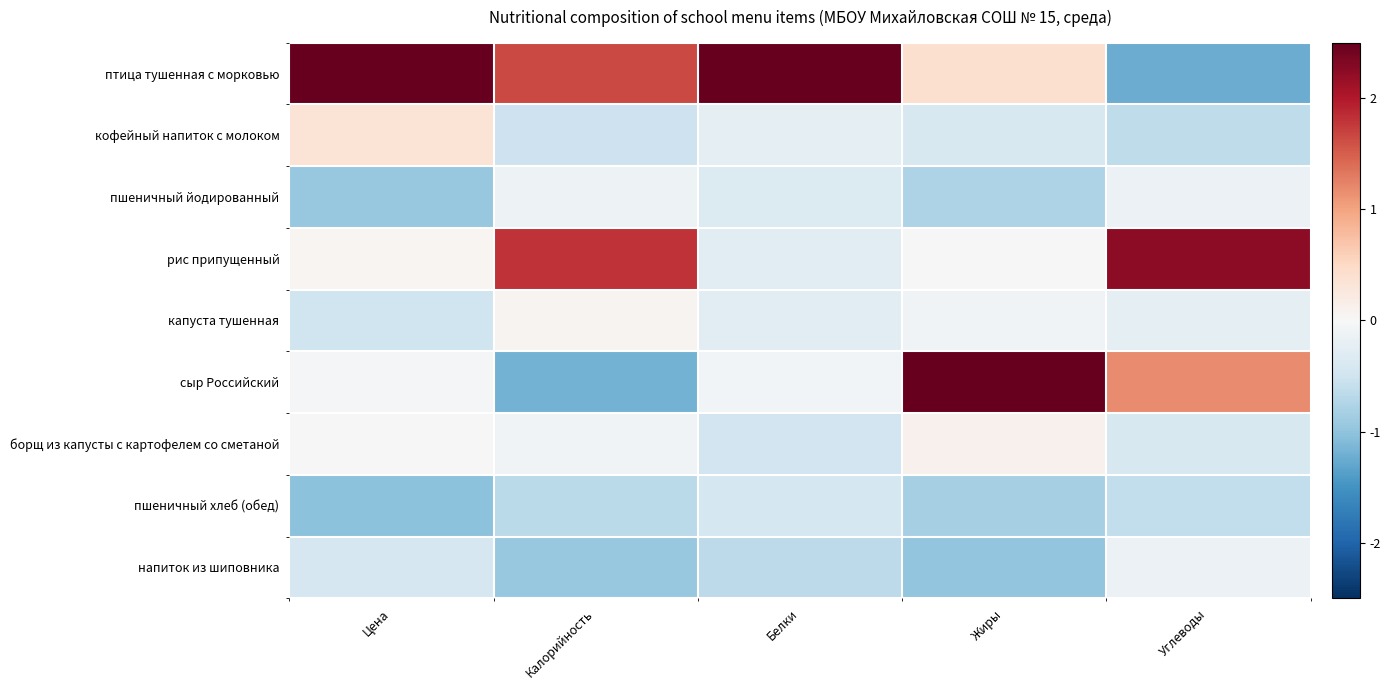

At Цена, list the series in order from smallest to largest.

пшеничный хлеб (обед), пшеничный йодированный, капуста тушенная, напиток из шиповника, сыр Российский, борщ из капусты с картофелем со сметаной, рис припущенный, кофейный напиток с молоком, птица тушенная с морковью